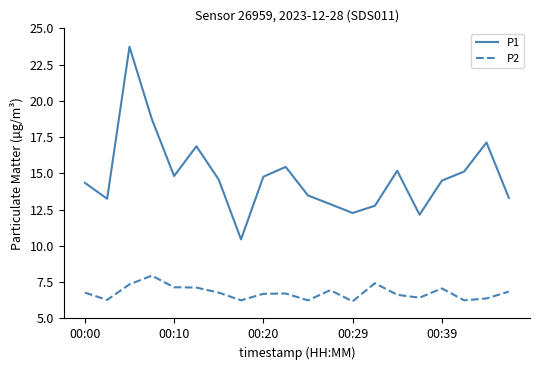

What is the minimum value shown in the chart?

6.2